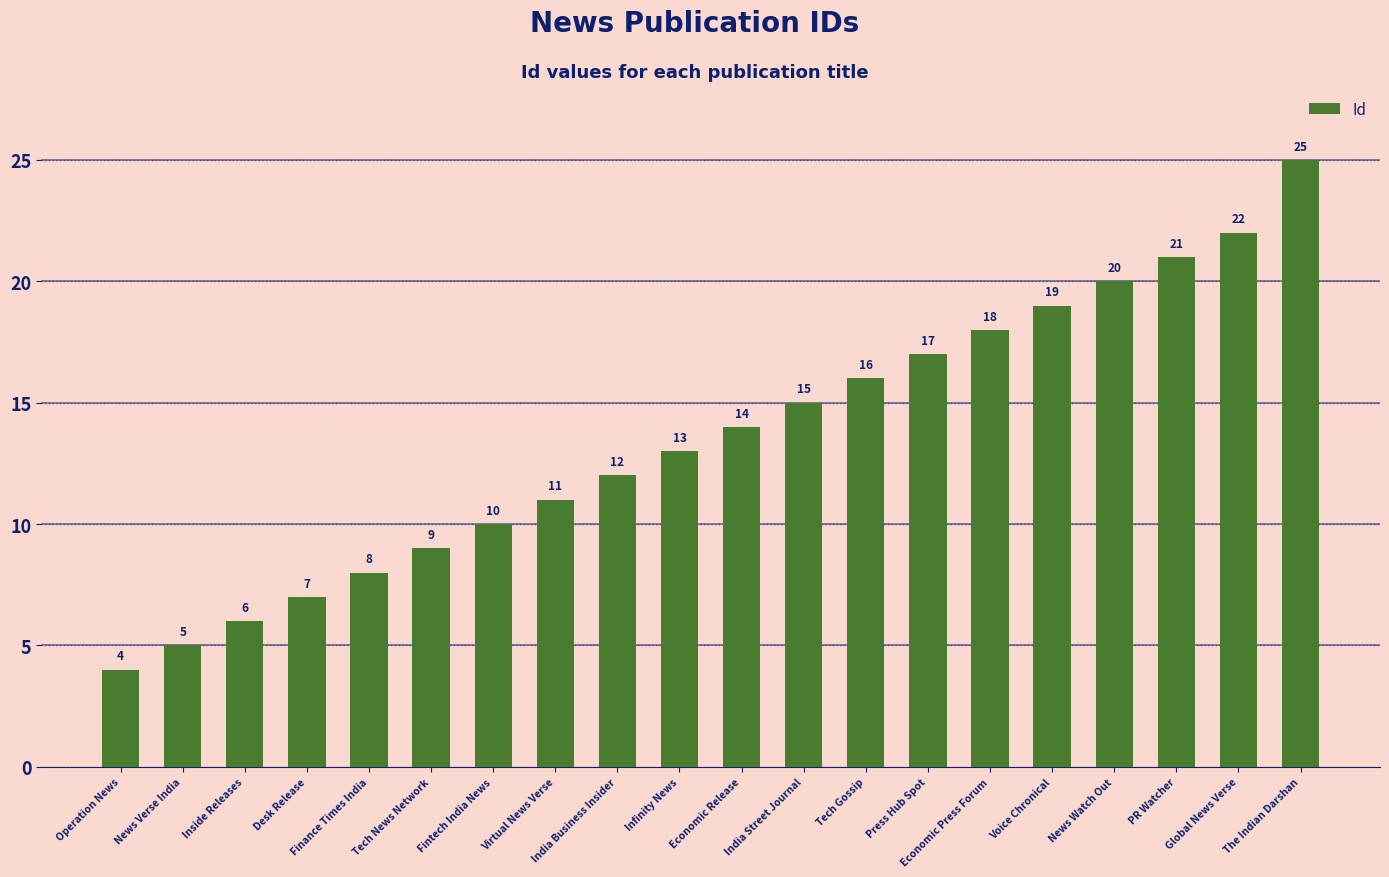

Which label corresponds to the smallest value in the chart?

Operation News